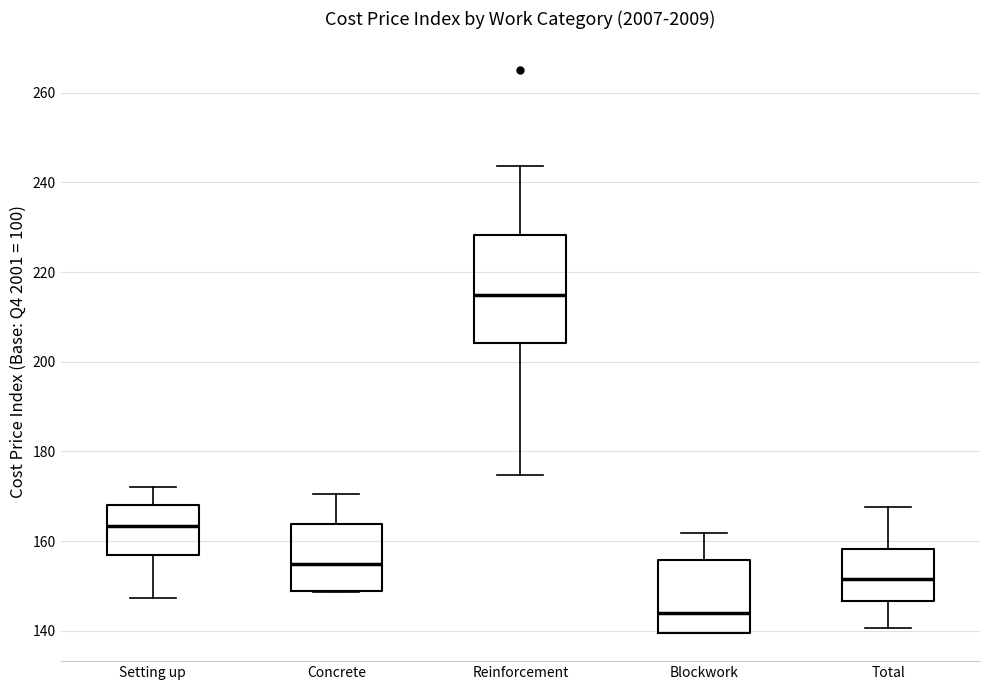

Where does the lower whisker of the box for Reinforcement end on the y-axis? The values are not printed on the chart, so give them approximately, as read against the axis.

174